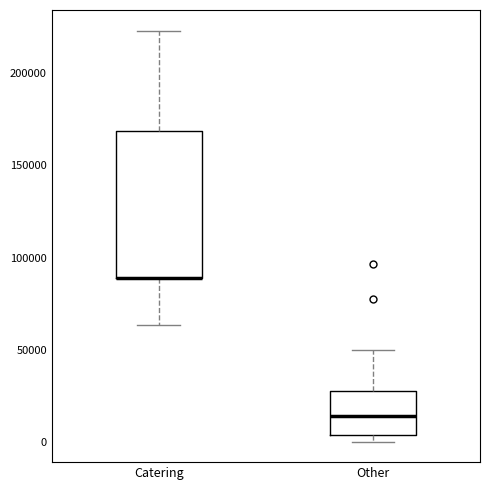

Reading left to right, transcribe this box plot: for each box, give where its median line is, the range the box spans, and where its two whiskers end, as read against the y-axis. The values are not printed on the chart, so give them approximately, as read against the axis.

Catering: median 90000 (drawn on the box's lower edge), box 90000 to 170000, whiskers 65000 to 225000
Other: median 15000, box 5000 to 30000, whiskers 0 to 50000